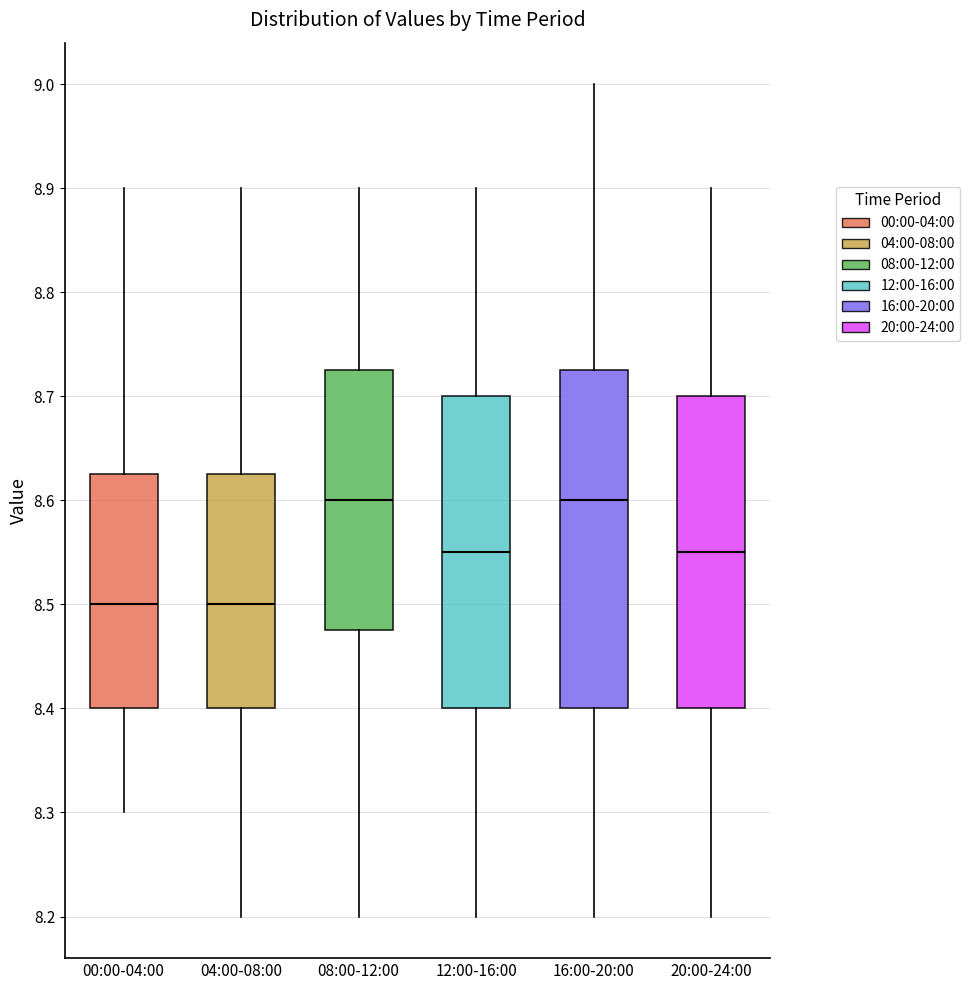

Reading left to right, transcribe this box plot: for each box, give where its median line is, the range the box spans, and where its two whiskers end, as read against the y-axis. The values are not printed on the chart, so give them approximately, as read against the axis.

00:00-04:00: median 8.50, box 8.40 to 8.63, whiskers 8.30 to 8.90
04:00-08:00: median 8.50, box 8.40 to 8.63, whiskers 8.20 to 8.90
08:00-12:00: median 8.60, box 8.48 to 8.73, whiskers 8.20 to 8.90
12:00-16:00: median 8.55, box 8.40 to 8.70, whiskers 8.20 to 8.90
16:00-20:00: median 8.60, box 8.40 to 8.73, whiskers 8.20 to 9.00
20:00-24:00: median 8.55, box 8.40 to 8.70, whiskers 8.20 to 8.90